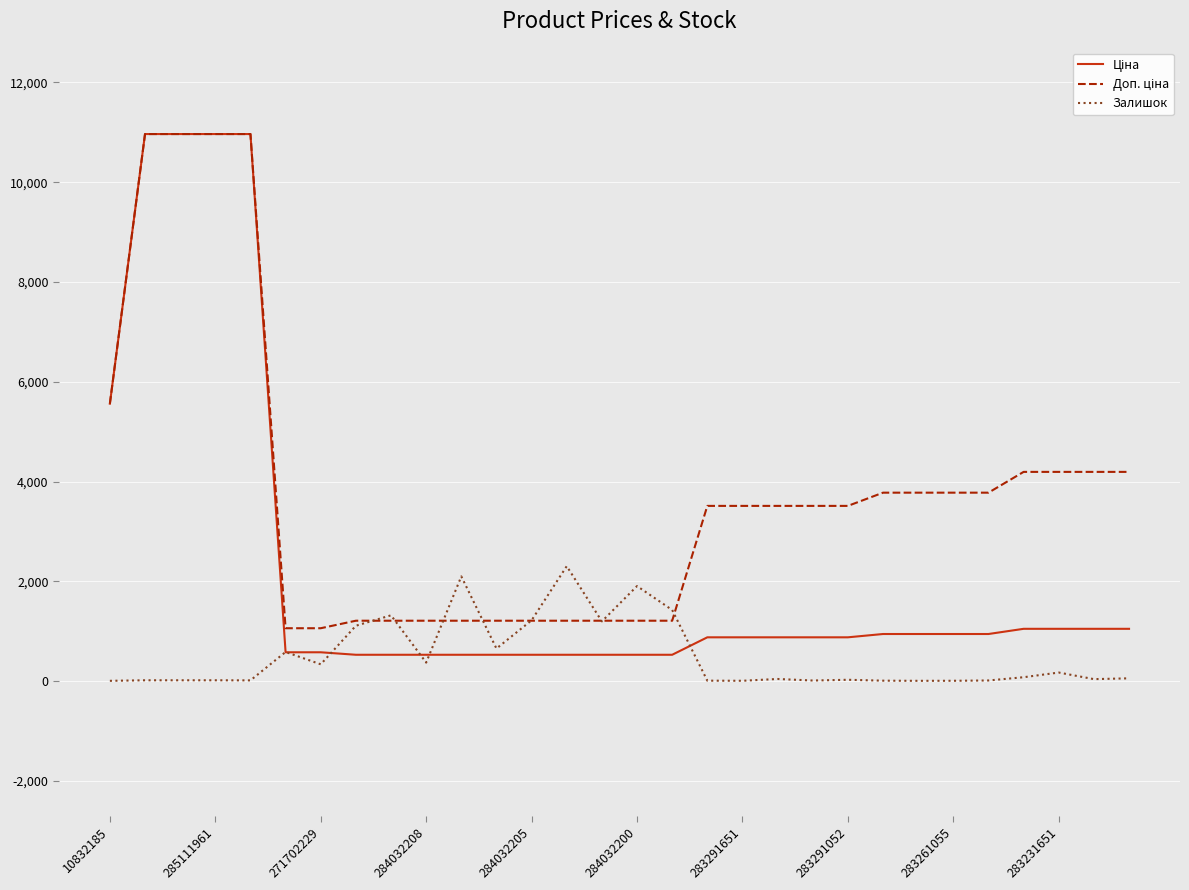

At which label is Доп. ціна closest to 6012?

10832185